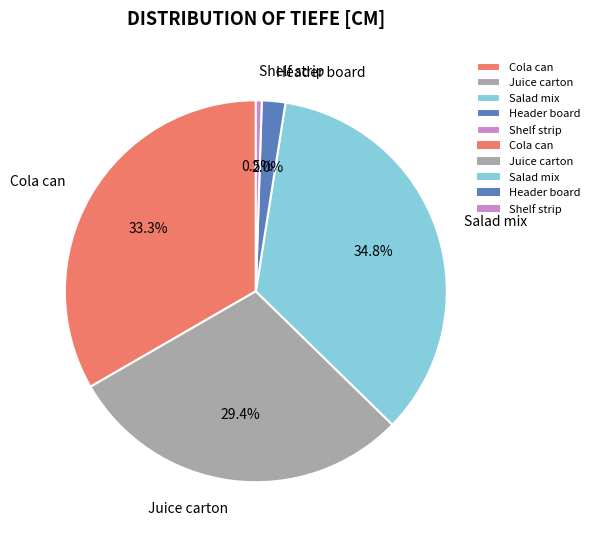

Combined, what portion of the pie is Salad mix and Juice carton?

64.2%